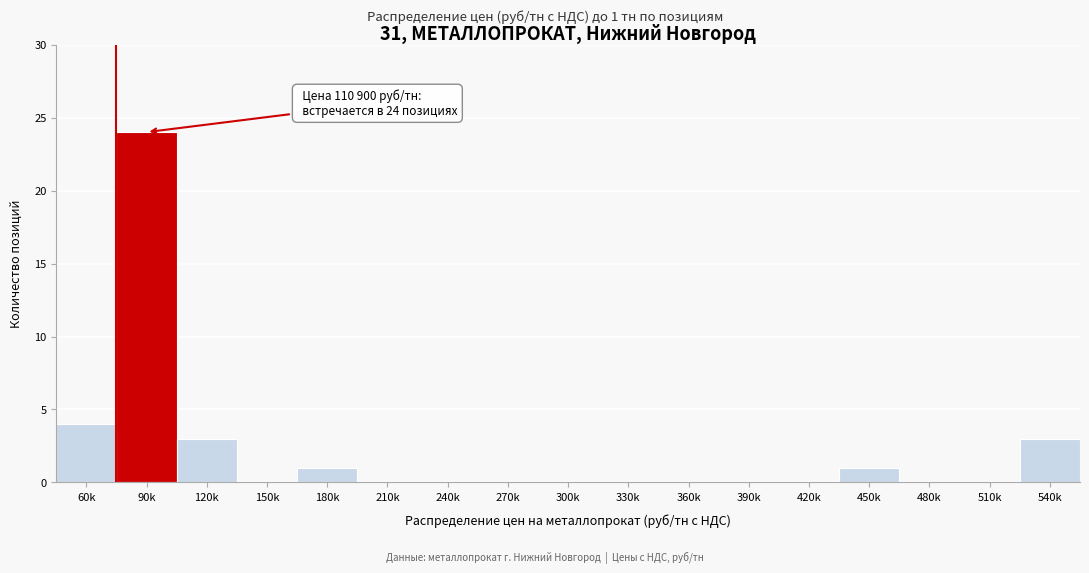

Reading left to right, extract all data points from this chart.

60k=4	90k=24	120k=3	150k=0	180k=1	210k=0	240k=0	270k=0	300k=0	330k=0	360k=0	390k=0	420k=0	450k=1	480k=0	510k=0	540k=3